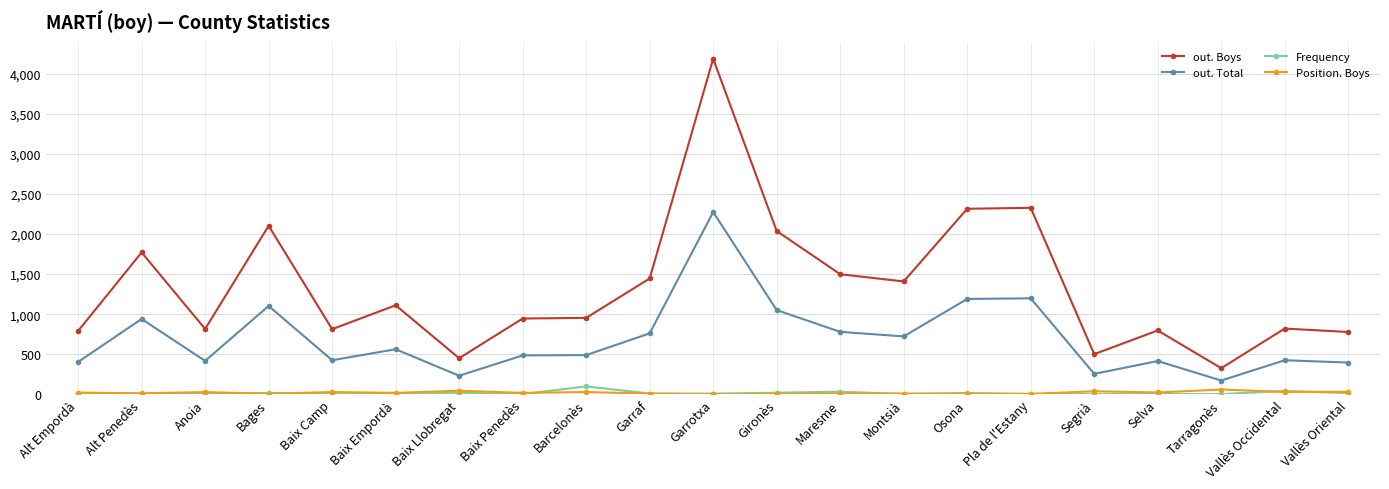

Which series has the widest spread of values?

out. Boys